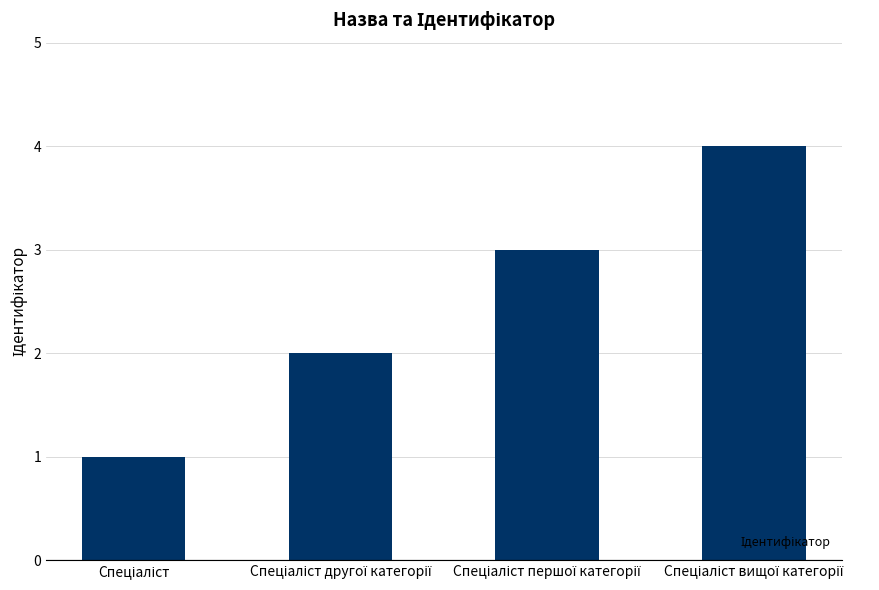

How many bars are there in total?

4